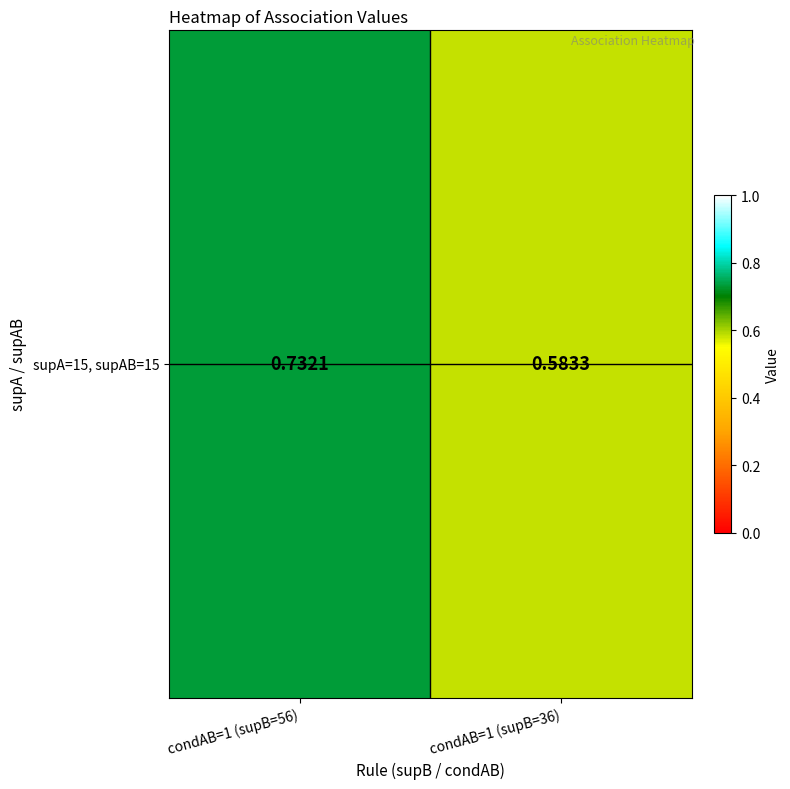

The value at condAB=1 (supB=56) is 0.4. True or false?

False